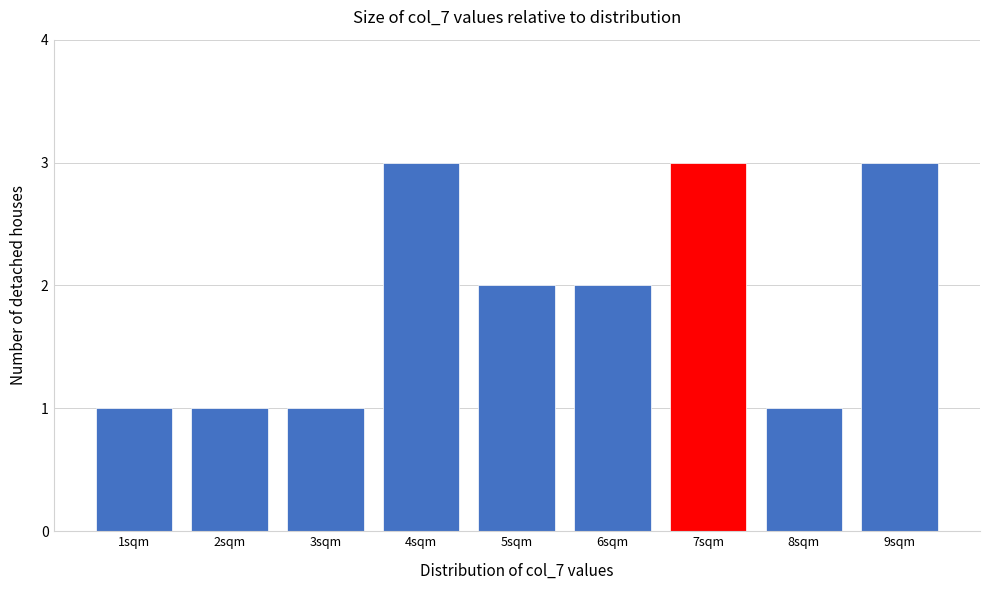

Reading left to right, transcribe this chart: for each bar, give the range it covers on the x-axis and its height. The values are not printed on the chart, so give them approximately, as read against the axis.

0.5 to 1.5: 1
1.5 to 2.5: 1
2.5 to 3.5: 1
3.5 to 4.5: 3
4.5 to 5.5: 2
5.5 to 6.5: 2
6.5 to 7.5: 3
7.5 to 8.5: 1
8.5 to 9.5: 3